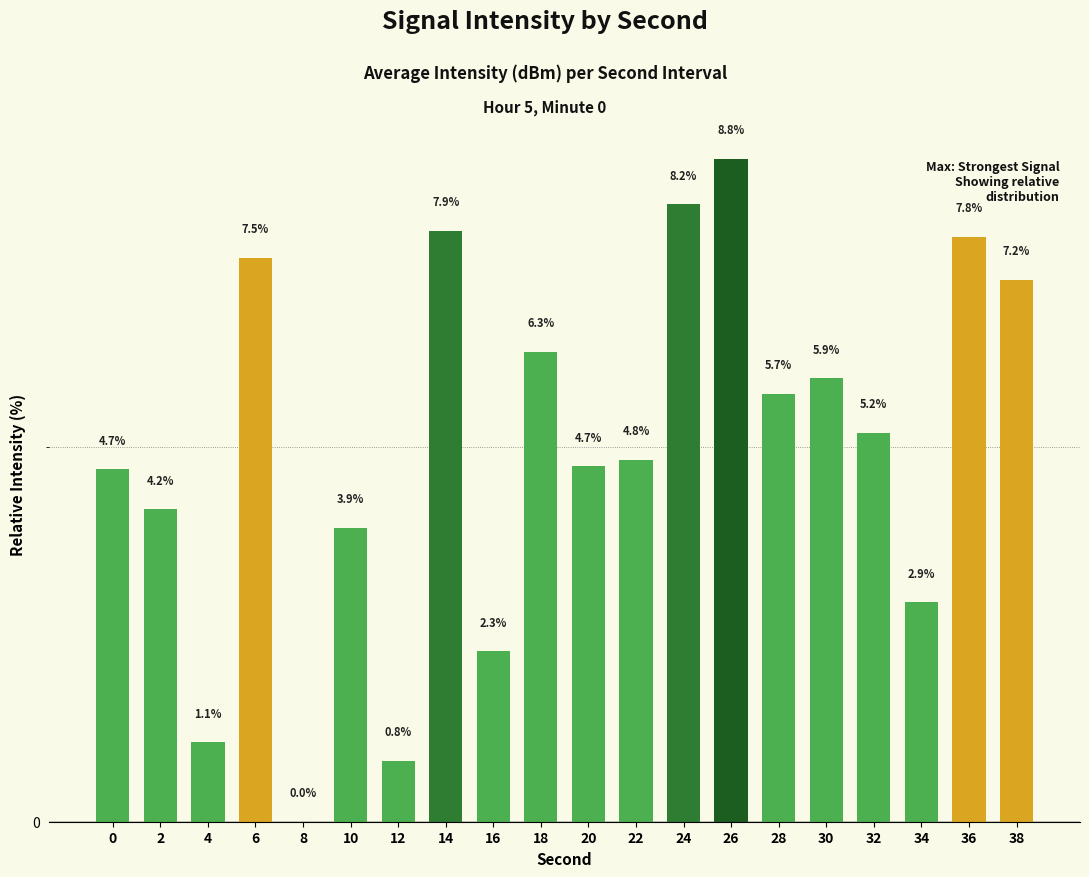

Are the bars horizontal?

No